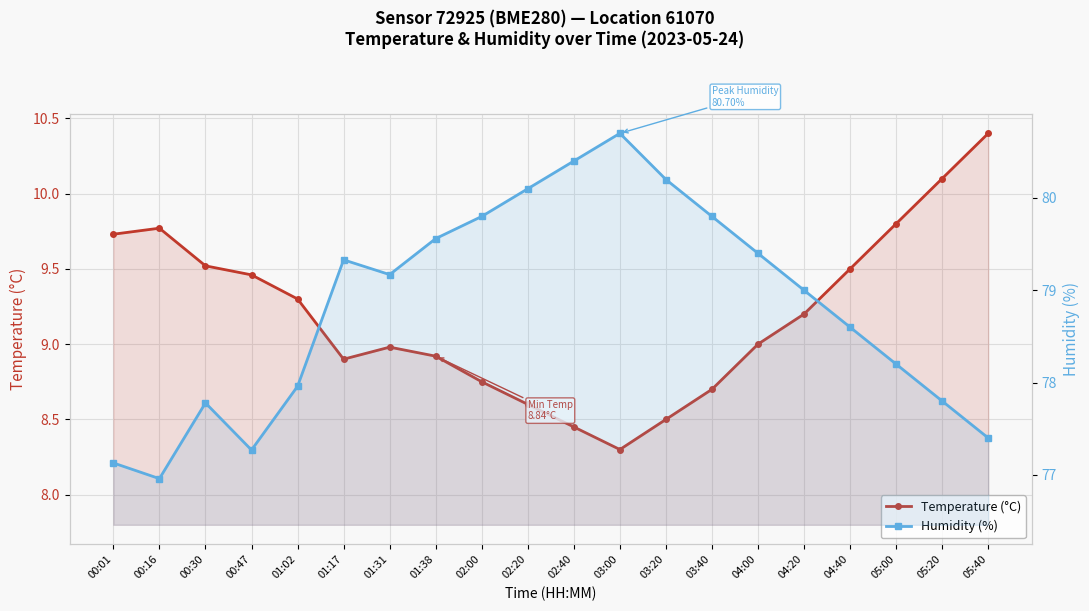

Which series changed the most between 00:47 and 04:40?

Humidity (%)